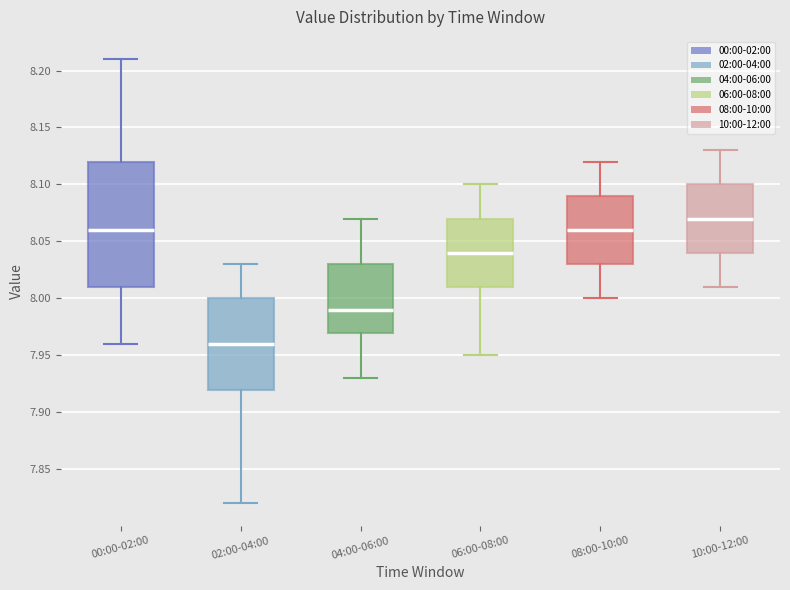

Which box is the tallest, from its lower edge to its upper edge?

00:00-02:00